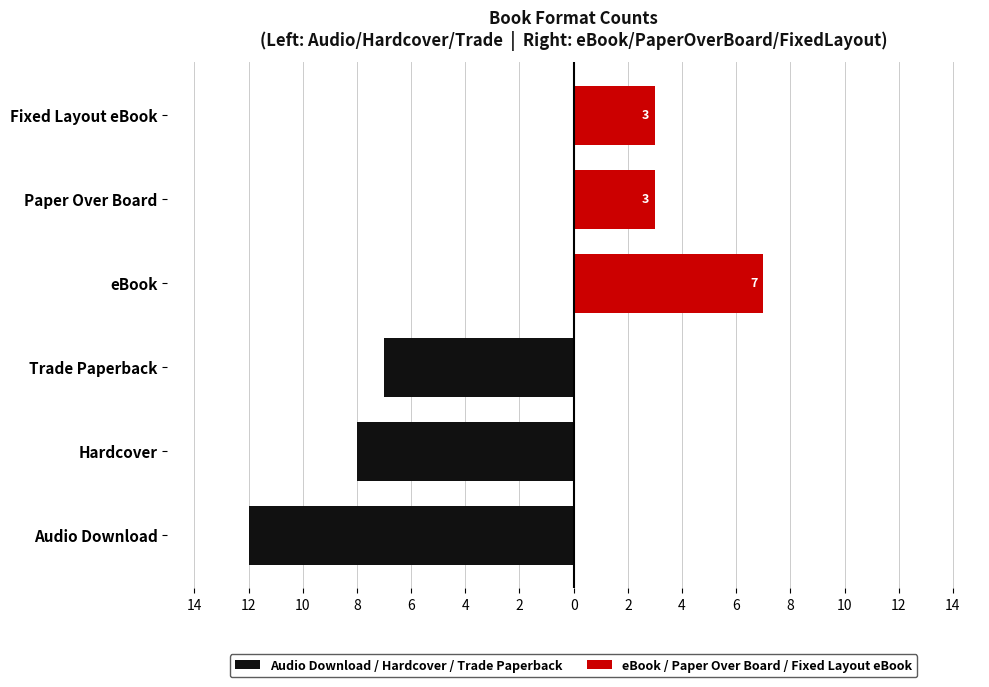

Rank the series by their average value, from highest to lowest.

eBook / Paper Over Board / Fixed Layout eBook, Audio Download / Hardcover / Trade Paperback